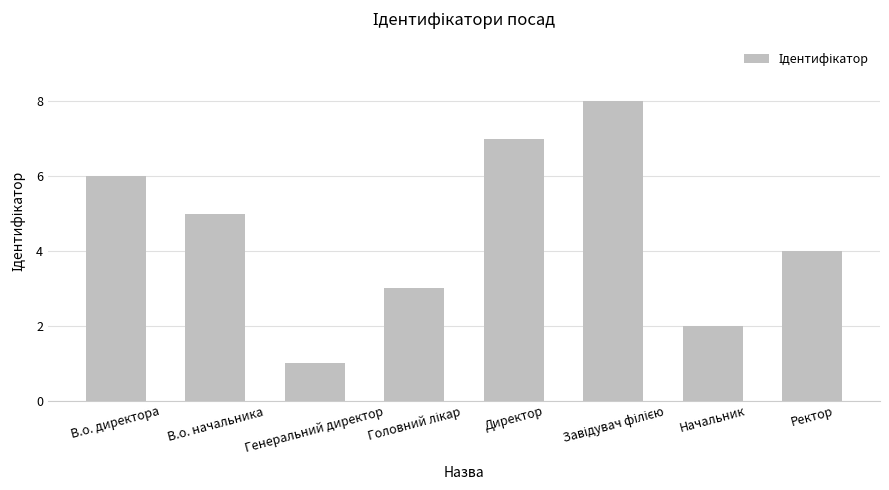

What is the difference between the values at Генеральний директор and Директор?

6